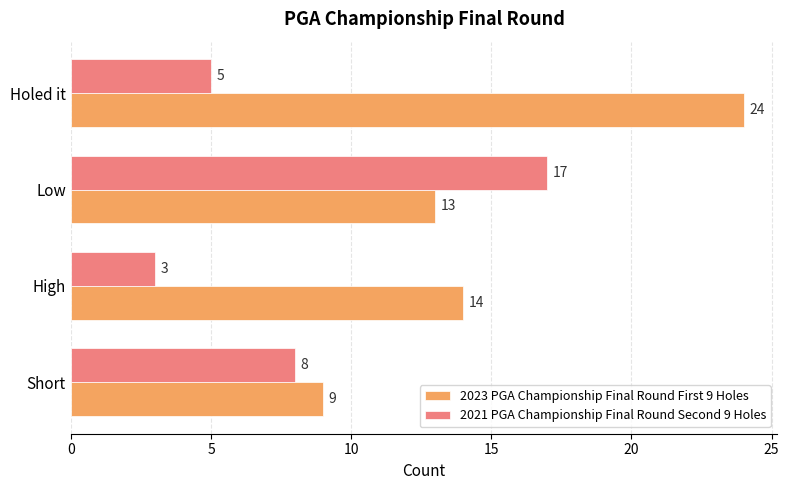

The value of 2023 PGA Championship Final Round First 9 Holes at Short is 12. True or false?

False